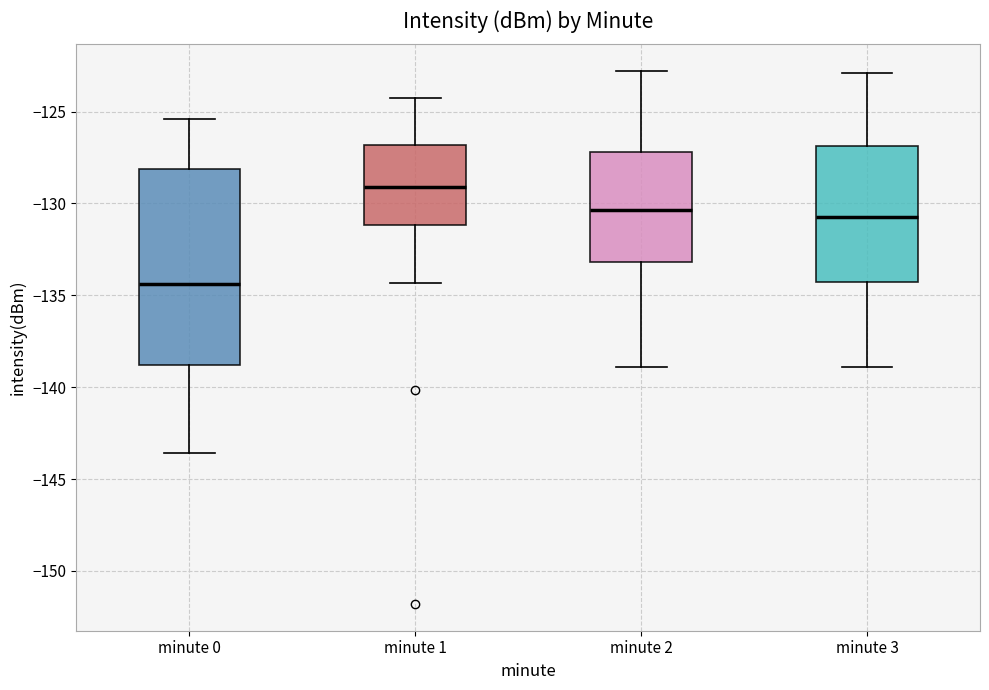

Reading left to right, read every box against the y-axis: the position of its median line, the range the box covers, and the ends of its whiskers. The values are not printed on the chart, so give them approximately, as read against the axis.

minute 0: median -134.5, box -139.0 to -128.0, whiskers -143.5 to -125.5
minute 1: median -129.0, box -131.0 to -127.0, whiskers -134.5 to -124.5
minute 2: median -130.5, box -133.0 to -127.0, whiskers -139.0 to -123.0
minute 3: median -130.5, box -134.5 to -127.0, whiskers -139.0 to -123.0